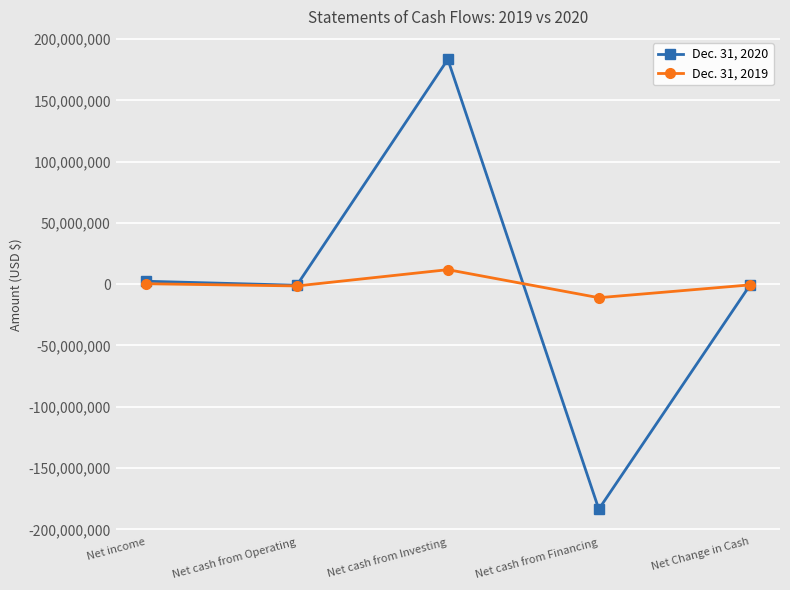

Count the number of data series in this chart.

2